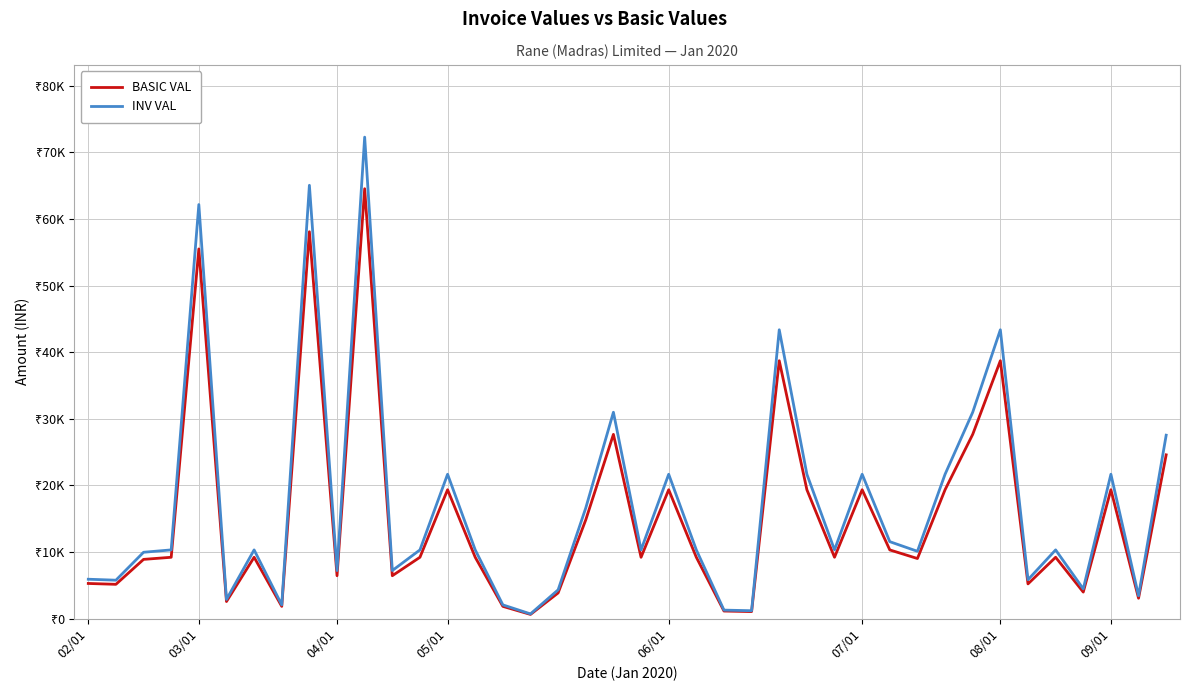

Does the chart display data point markers on the line(s)?

No